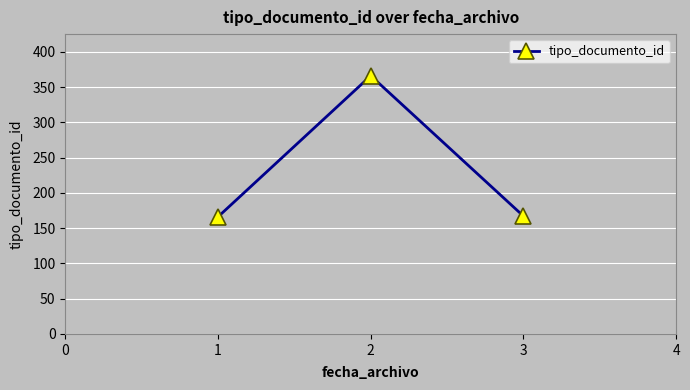

What is the greatest value displayed?

366